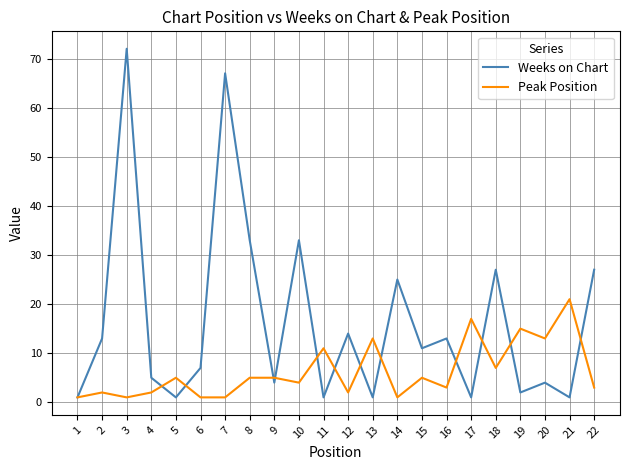

True or false: Peak Position has a value of 2 at 15.

False